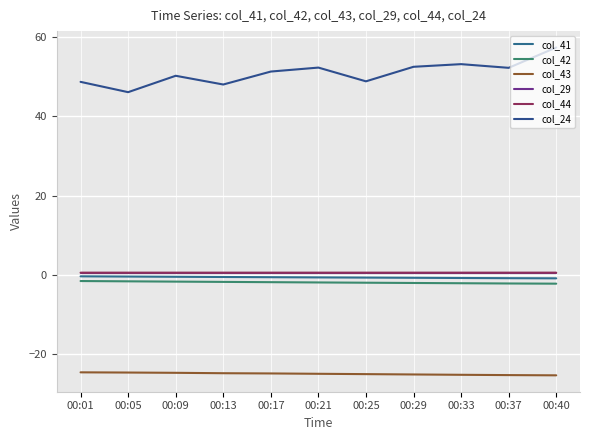

Read the col_24 value at 00:01.

48.7